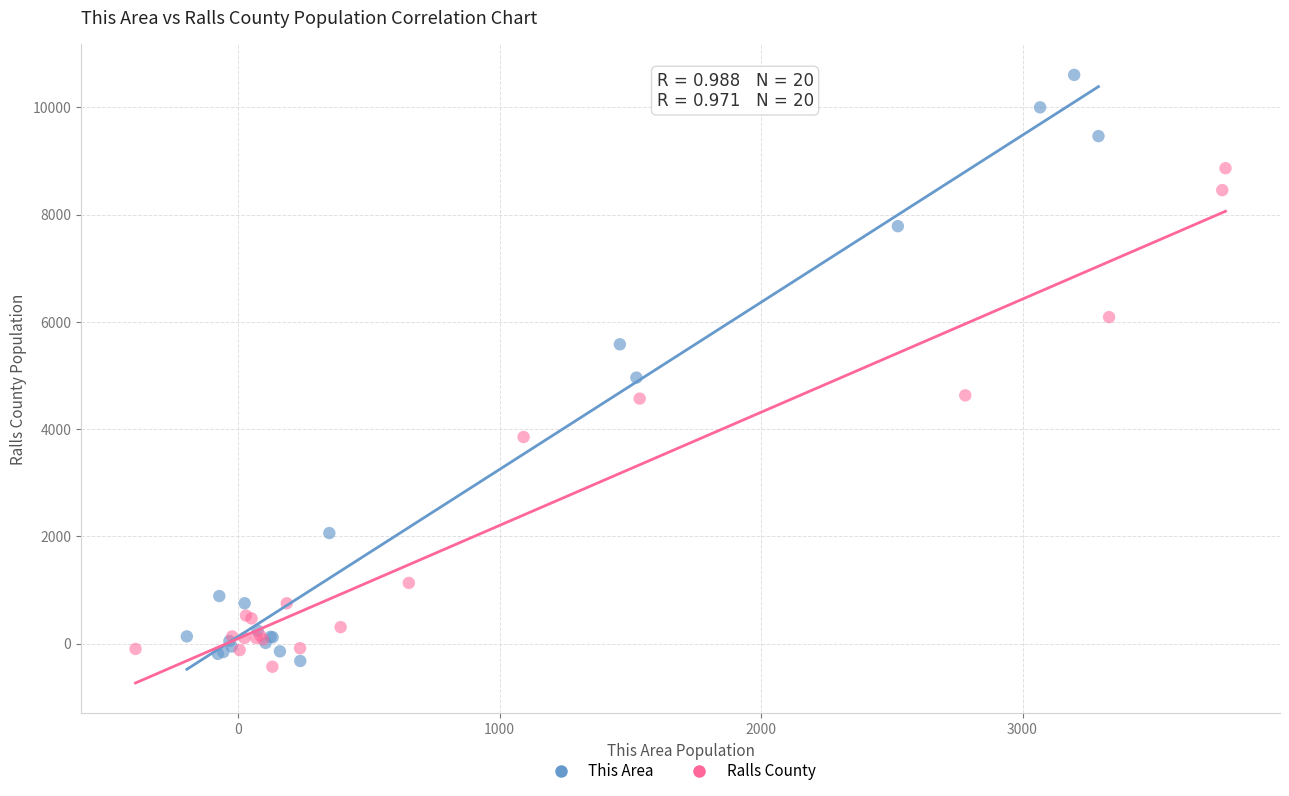

What are all the series names shown in the legend?

This Area, Ralls County